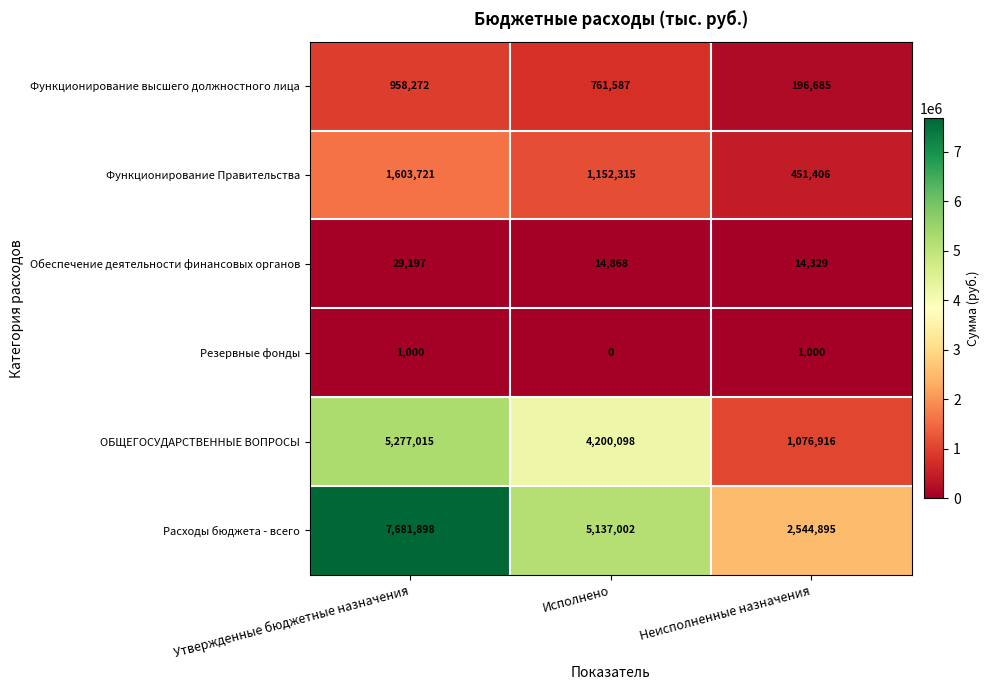

What is the total value across all series at Исполнено?

11265870